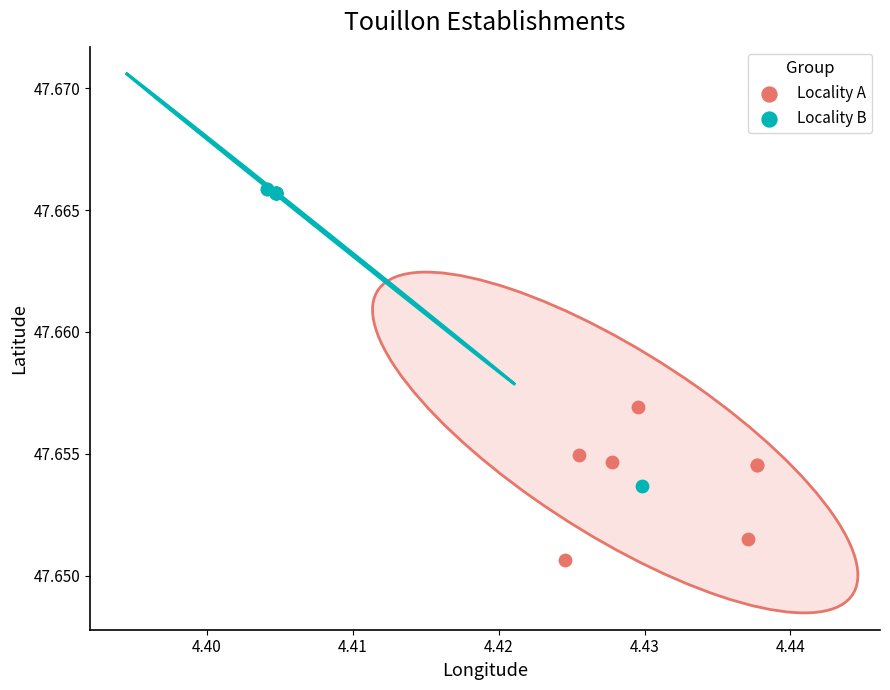

Which series has the widest spread of Y values?

Locality A